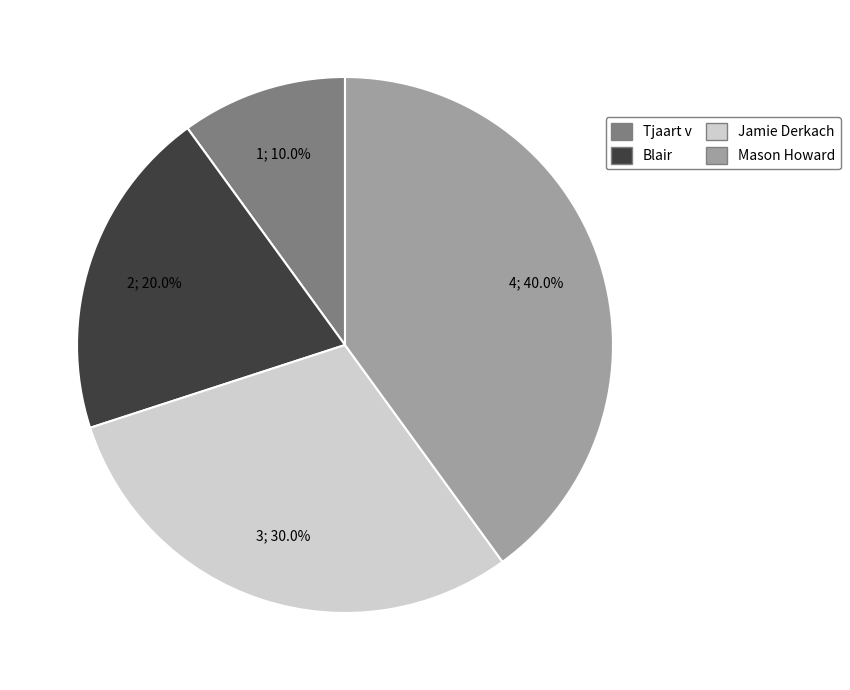

Approximately how many times larger is the value at Tjaart v compared to Blair?

0.5